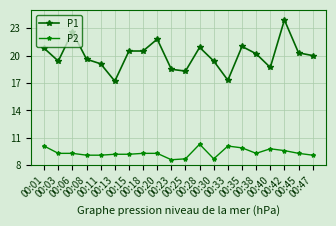

What is the value of the P1 point at the 12th from the left?

20.9